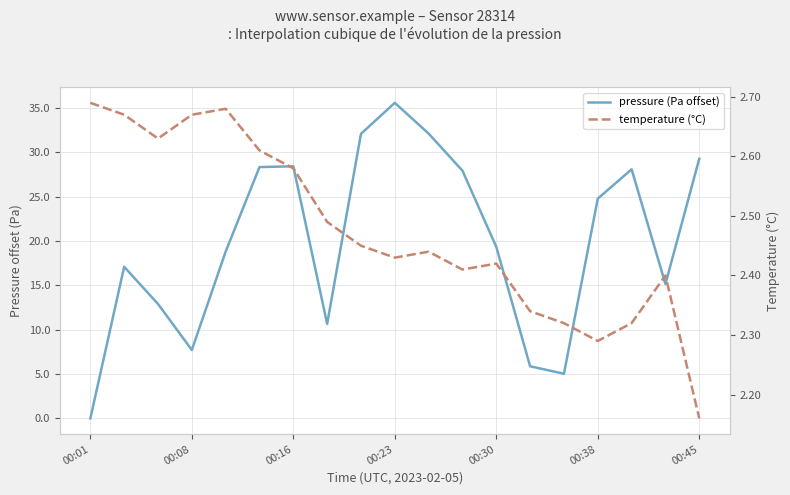

How many values in the pressure (Pa offset) series are below 19?

9